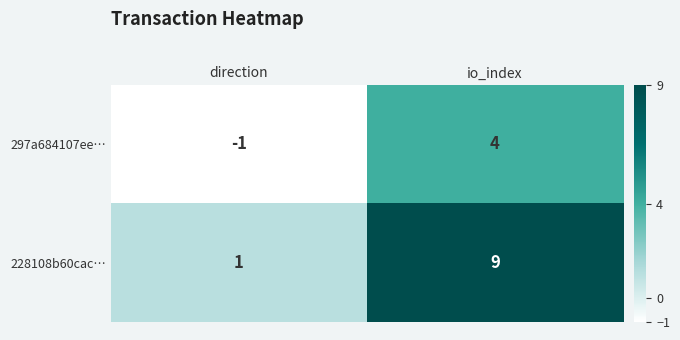

How many negative values does the 297a684107ee… series have?

1